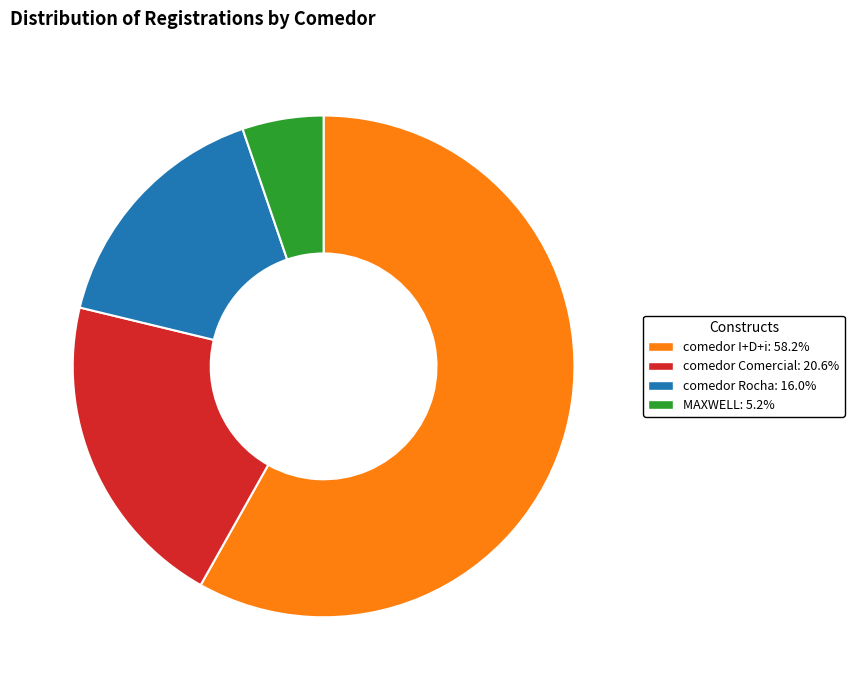

Does comedor I+D+i represent more than half of the total?

Yes